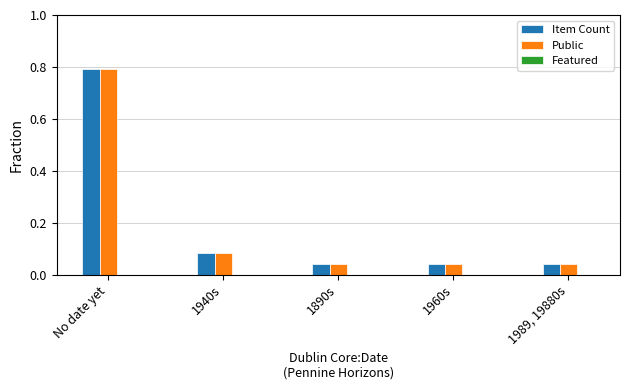

Is the value of Item Count at No date yet greater than the value of Public at 1989, 19880s?

Yes